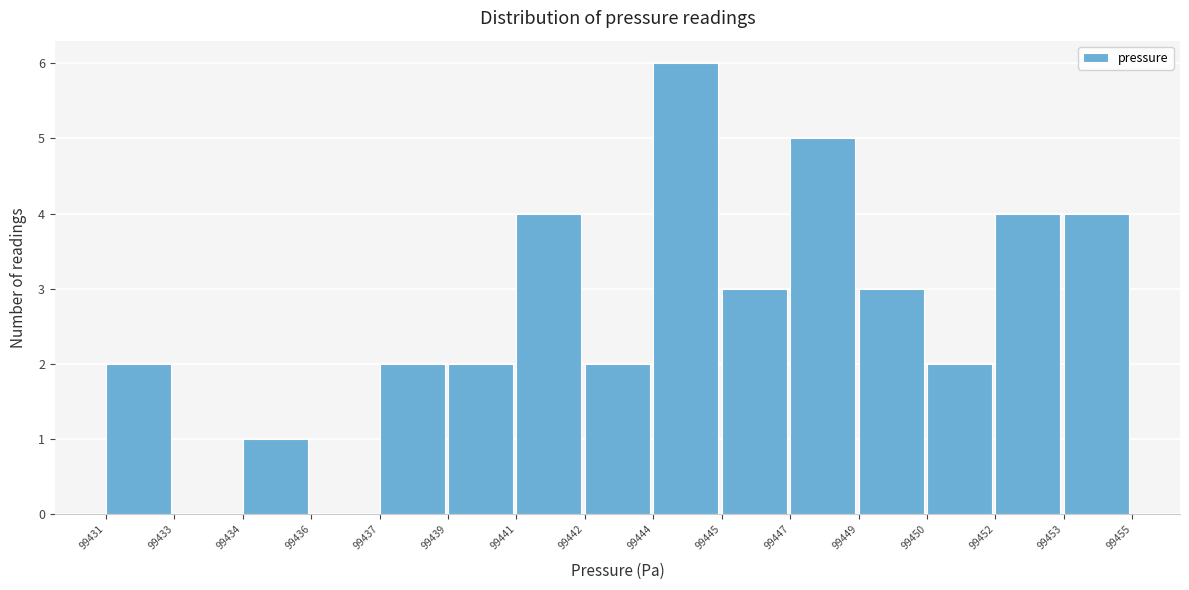

Reading left to right, what are all the values shown in this chart?

99431=2	99433=0	99434=1	99436=0	99437=2	99439=2	99441=4	99442=2	99444=6	99445=3	99447=5	99449=3	99450=2	99452=4	99453=4